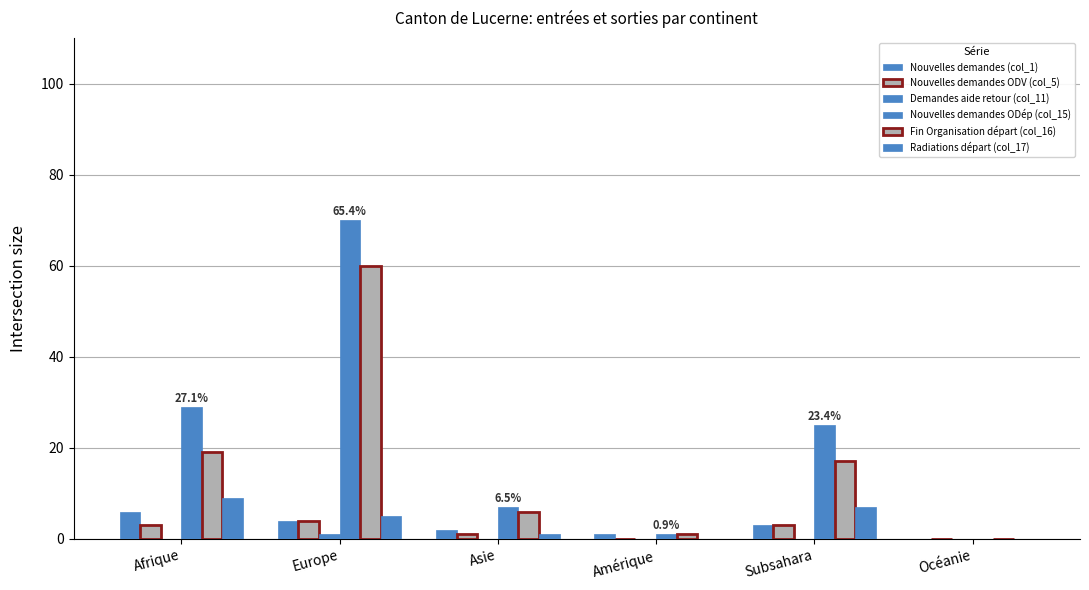

Count the number of categories in the chart.

6